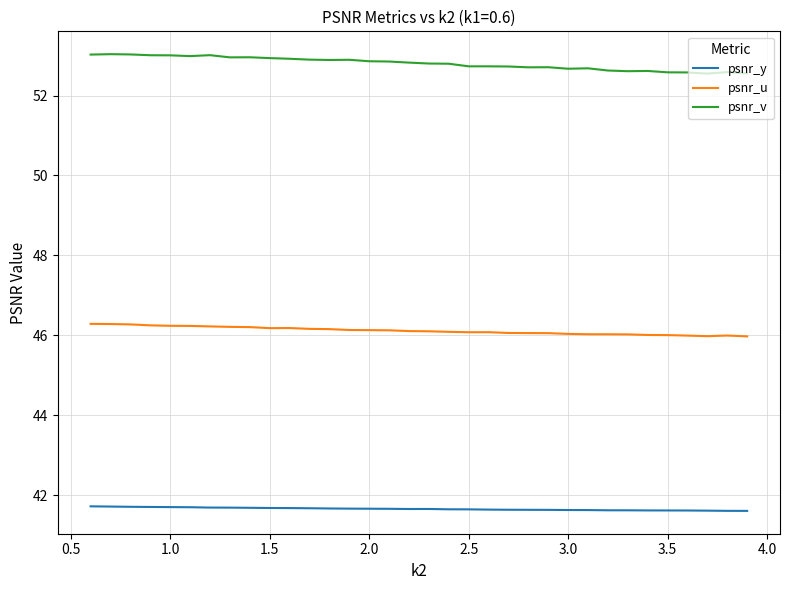

Rank the series by their maximum value, from highest to lowest.

psnr_v, psnr_u, psnr_y